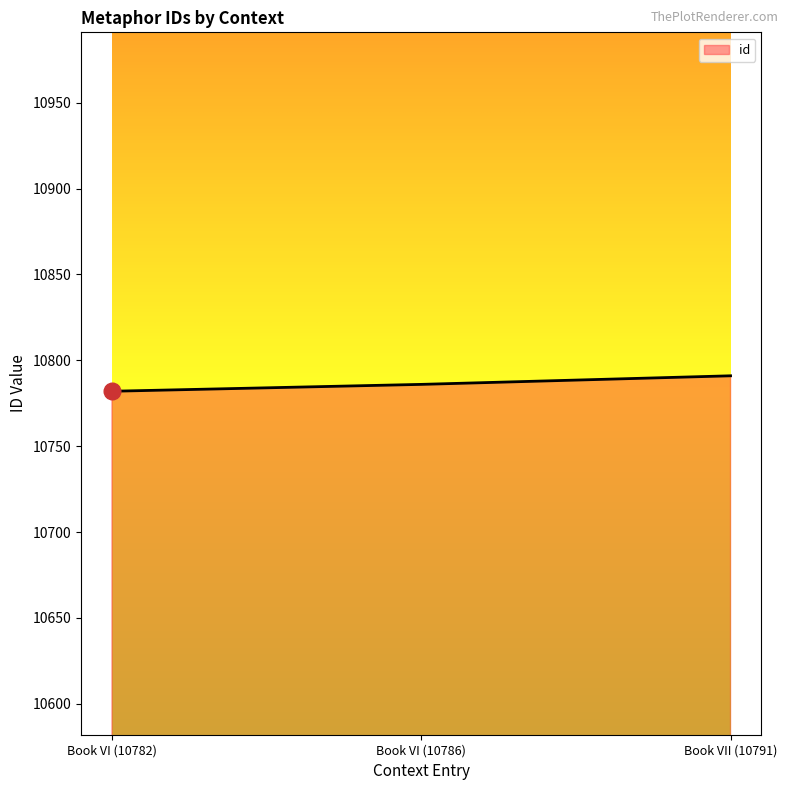

What position from the left is Book VI (10786)?

2